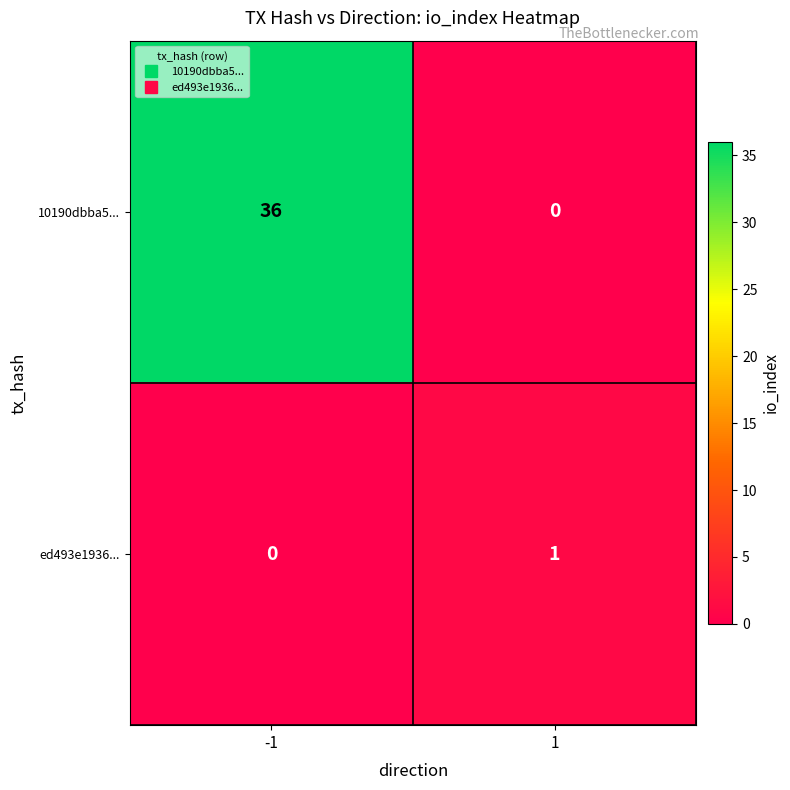

The 10190dbba5... series shows 0 at 1. True or false?

True